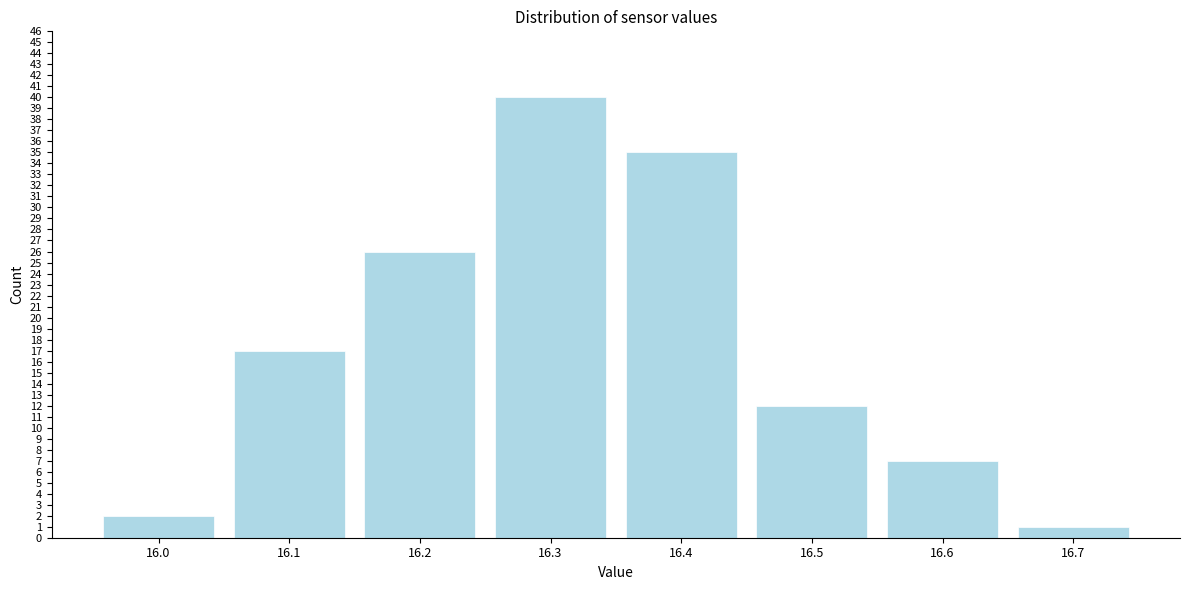

Over which range of the x-axis is the bar tallest?

16.25 to 16.35